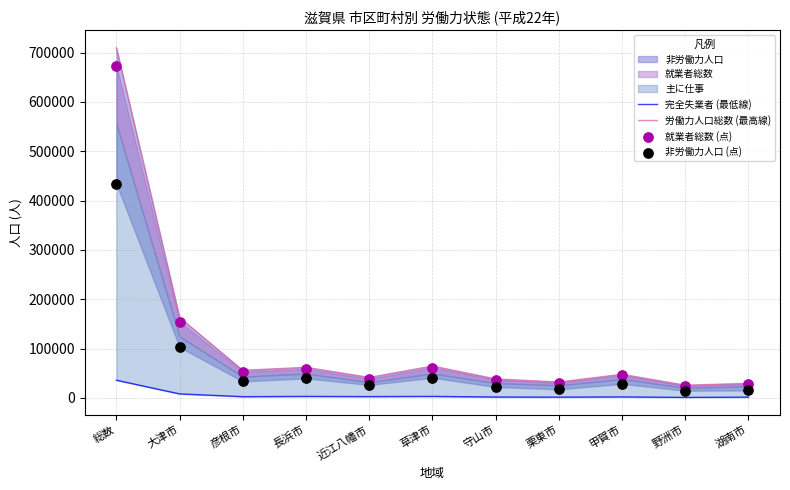

Which series has the largest total across all categories?

労働力人口総数 (最高線)